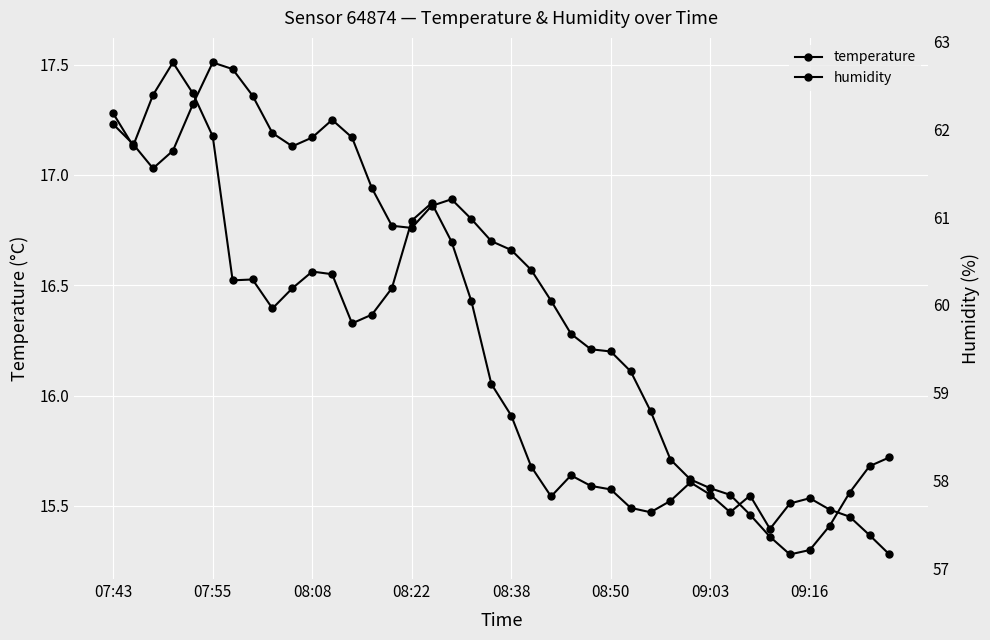

How many values in the temperature series are below 16?

13